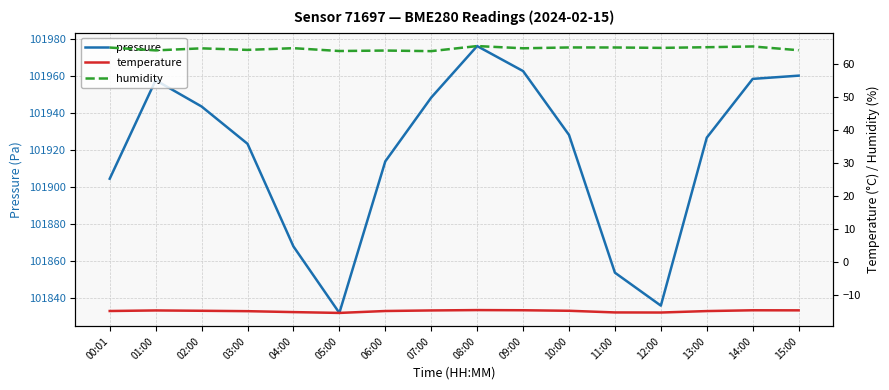

At which category does humidity reach its first local peak?

02:00